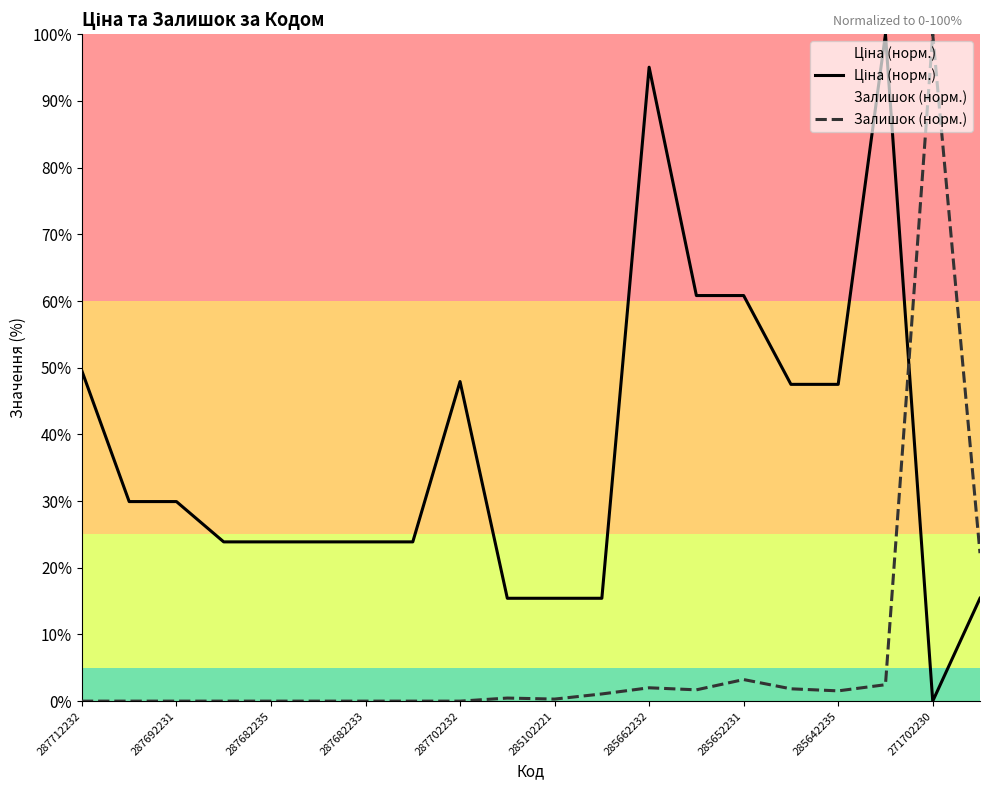

Reading left to right, transcribe all the data shown in this chart.

Ціна (норм.): 49.5	29.9	29.9	23.9	23.9	23.9	23.9	23.9	47.9	15.4	15.4	15.4	95.1	60.8	60.8	47.5	47.5	100.0	0.0	15.4
Залишок (норм.): 0.0	0.0	0.0	0.0	0.0	0.0	0.0	0.0	0.0	0.5	0.3	1.1	2.0	1.7	3.2	1.8	1.5	2.5	100.0	22.2